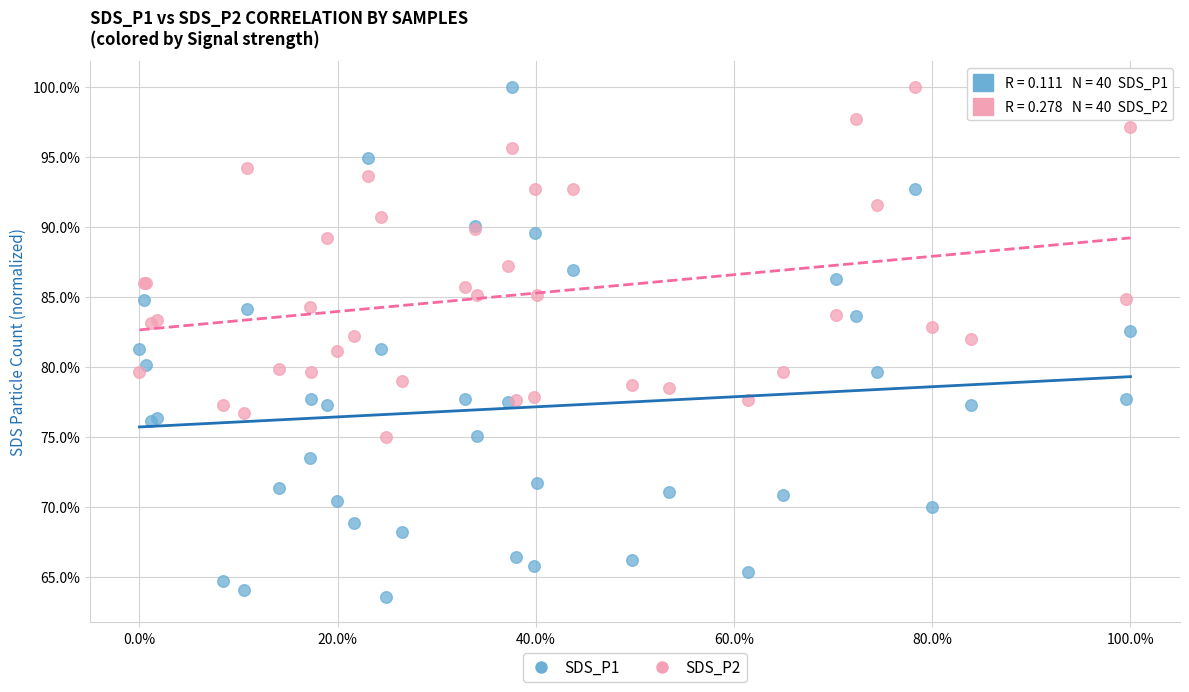

What are all the series names shown in the legend?

SDS_P1, SDS_P2